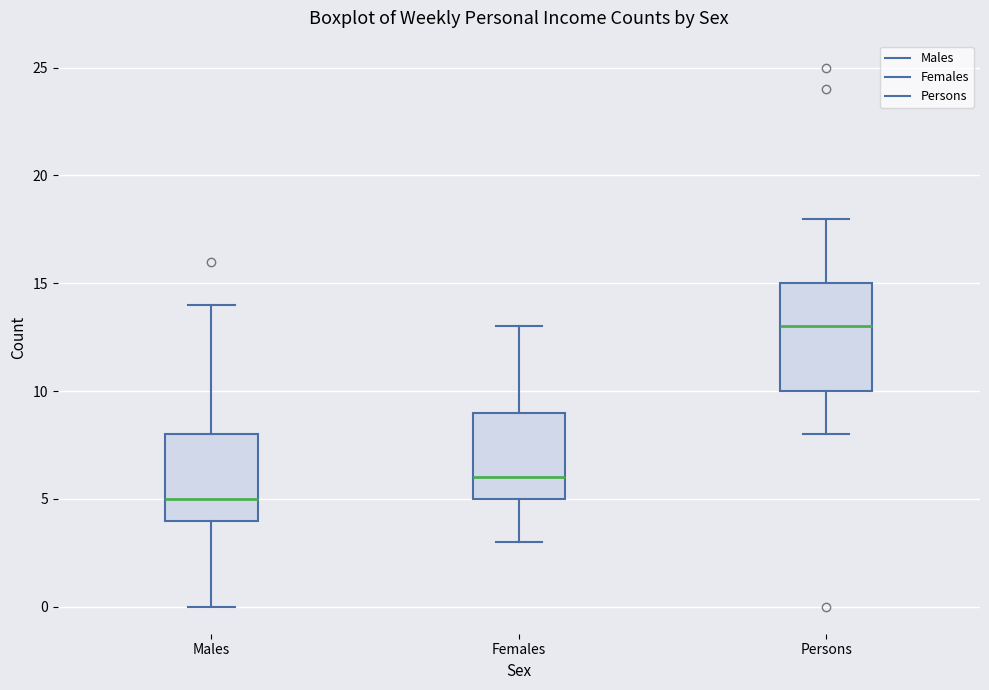

Which box is the tallest, from its lower edge to its upper edge?

Persons